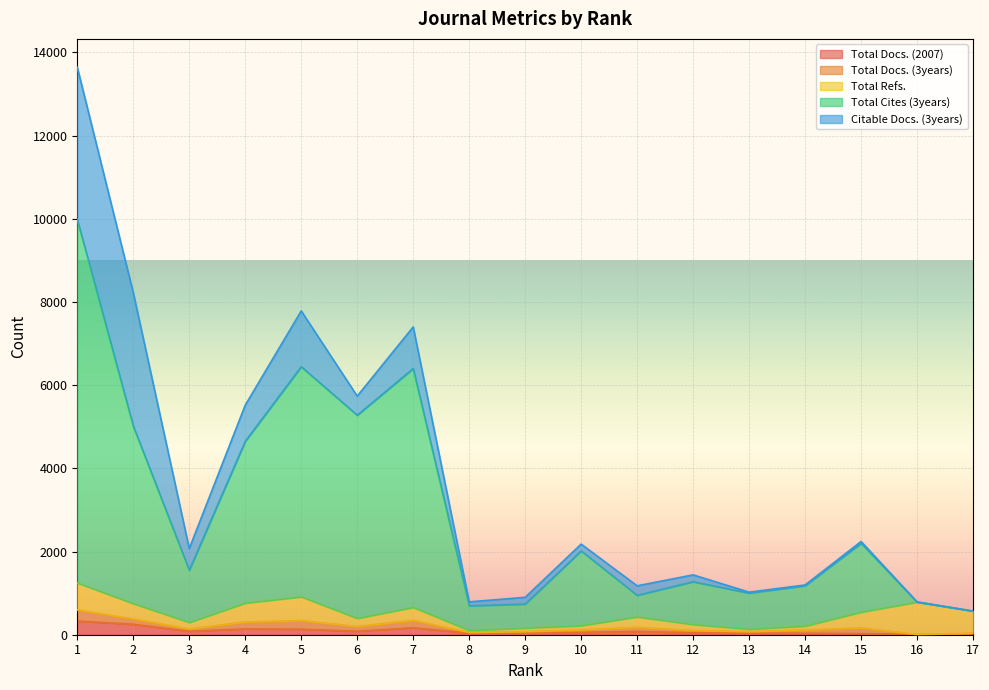

True or false: Citable Docs. (3years) has a value of 32 at 8.

False